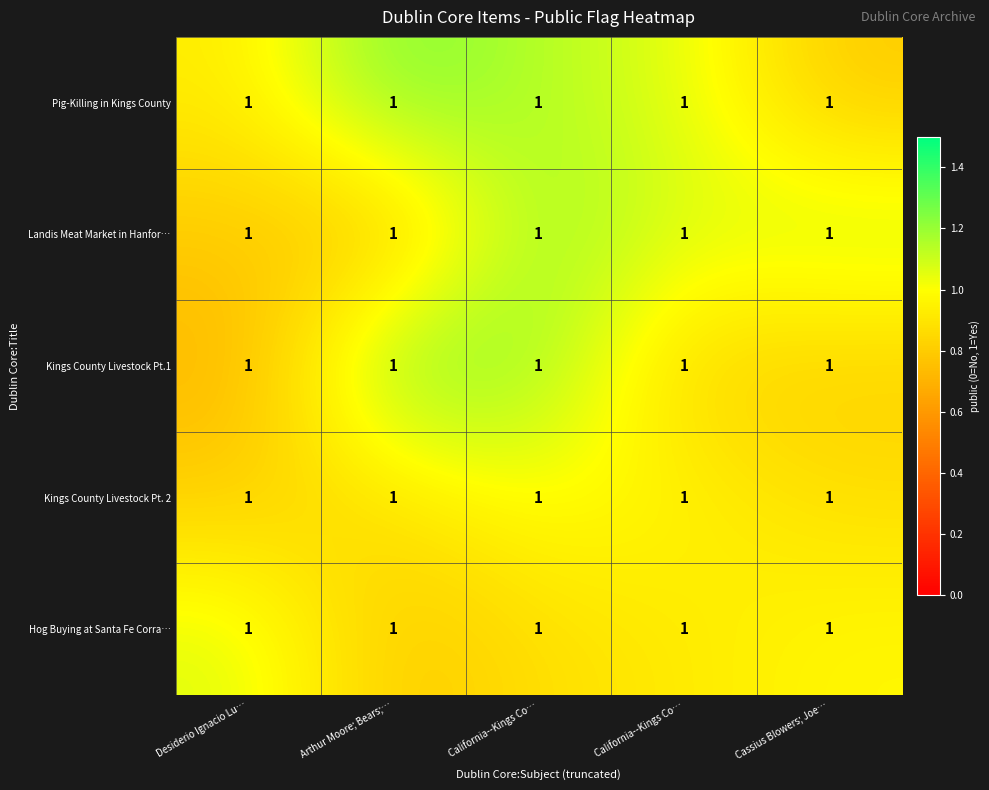

Rank the categories by Pig-Killing in Kings County value from highest to lowest.

Arthur Moore; Bears;…, California--Kings Co…, California--Kings Co…, Desiderio Ignacio Lu…, Cassius Blowers; Joe…